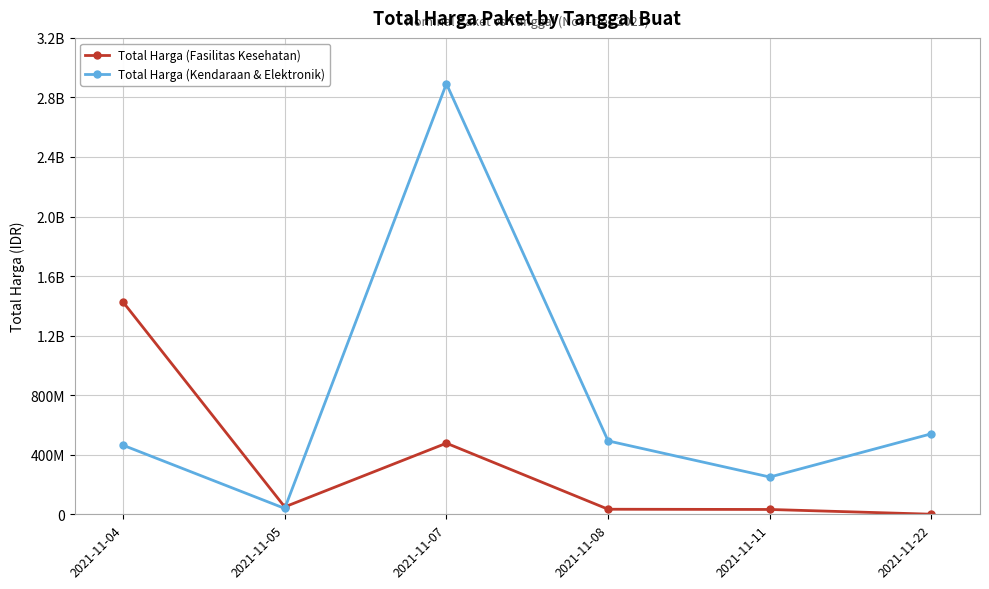

Where is Total Harga (Fasilitas Kesehatan) nearest to the value 713222887?

2021-11-07